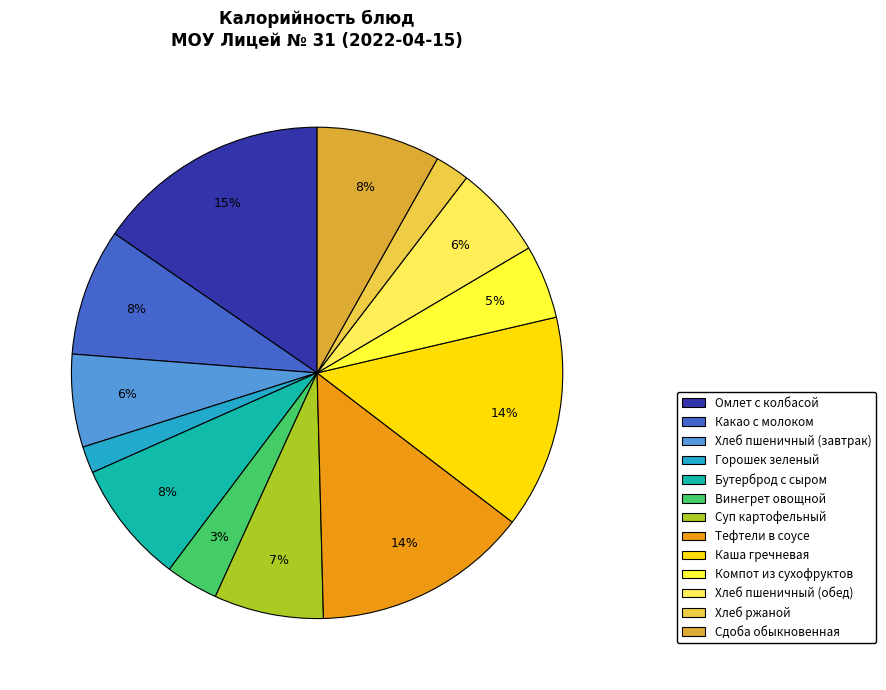

What percentage is NOT represented by Хлеб пшеничный (завтрак)?

93.9%